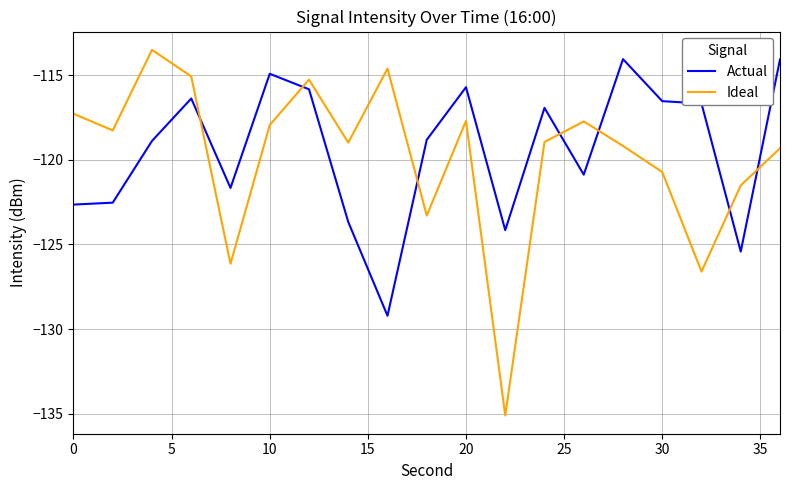

What is the greatest value displayed?

-113.5